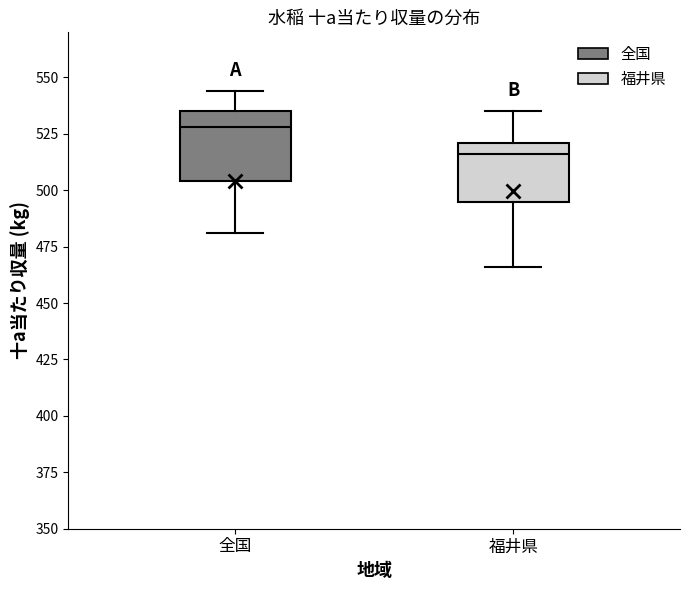

Reading left to right, transcribe this box plot: for each box, give where its median line is, the range the box spans, and where its two whiskers end, as read against the y-axis. The values are not printed on the chart, so give them approximately, as read against the axis.

全国: median 530, box 505 to 535, whiskers 480 to 545
福井県: median 515, box 495 to 520, whiskers 465 to 535